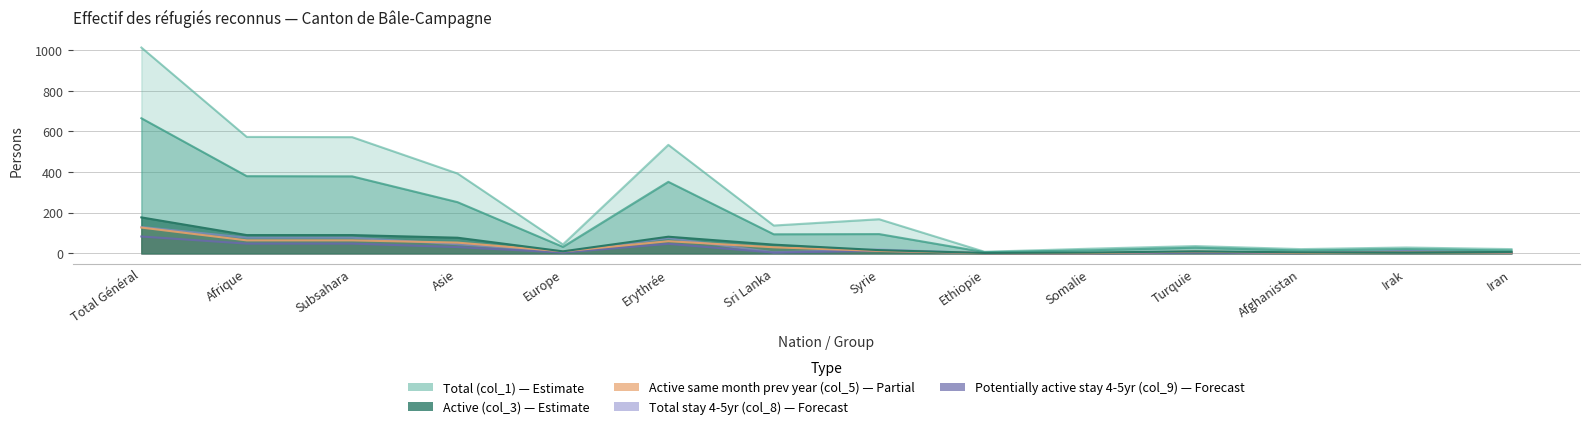

At which category does the chart reach its minimum across all series?

Somalie